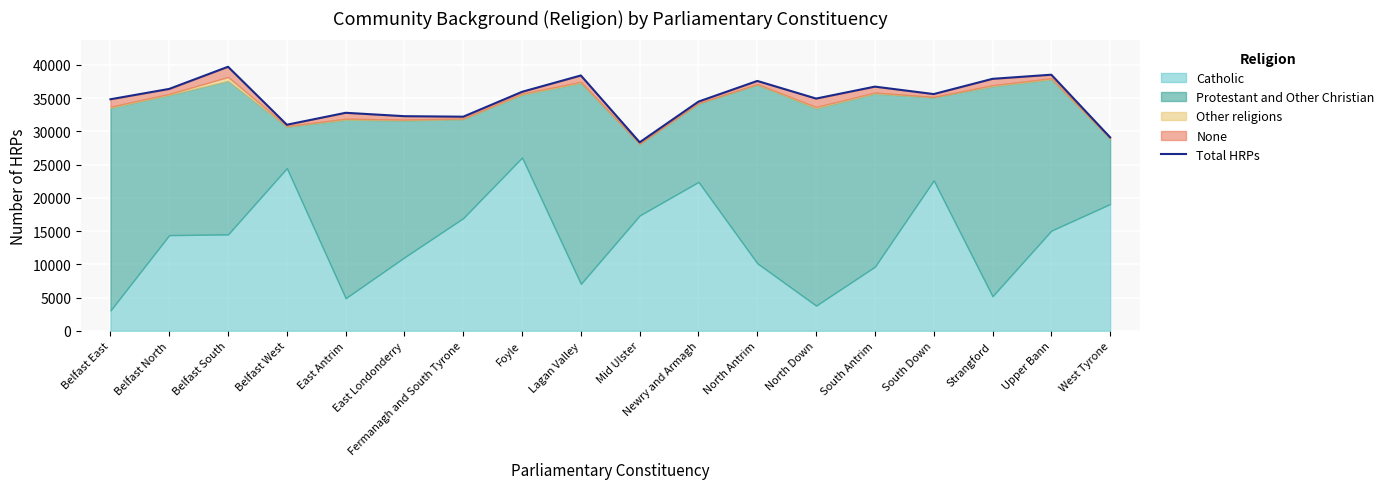

What is the label of the 12th point from the left?

North Antrim